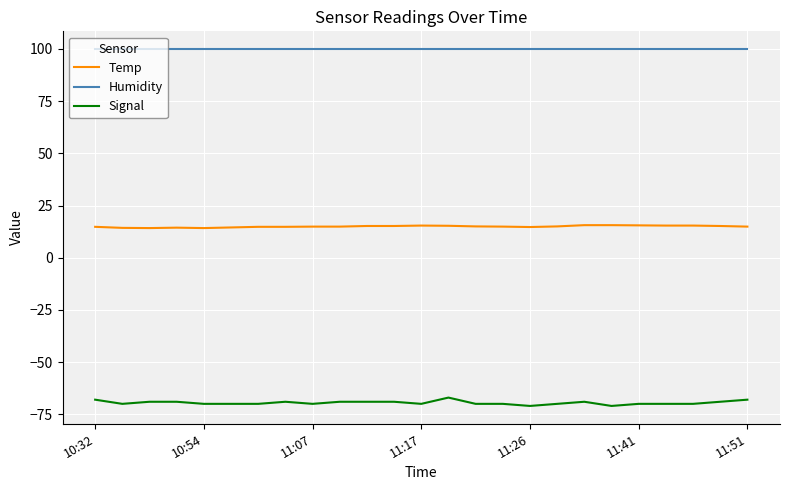

True or false: Humidity and Signal cross at least once.

False